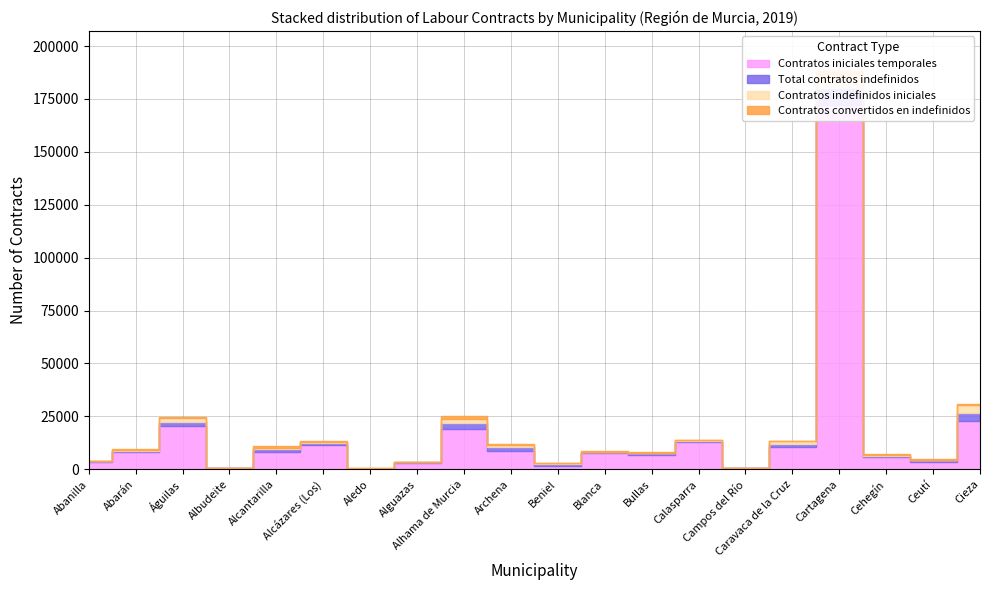

What is the sum of all Contratos iniciales temporales values?

327807